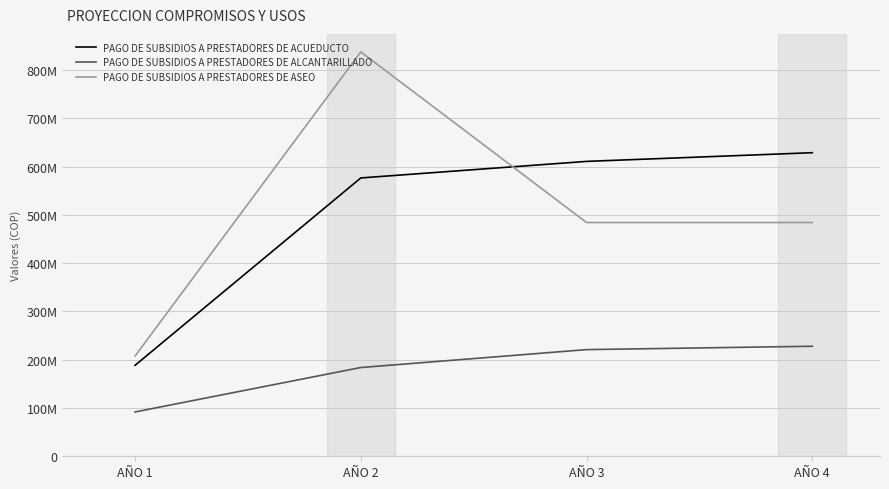

Rank the series by their maximum value, from lowest to highest.

PAGO DE SUBSIDIOS A PRESTADORES DE ALCANTARILLADO, PAGO DE SUBSIDIOS A PRESTADORES DE ACUEDUCTO, PAGO DE SUBSIDIOS A PRESTADORES DE ASEO